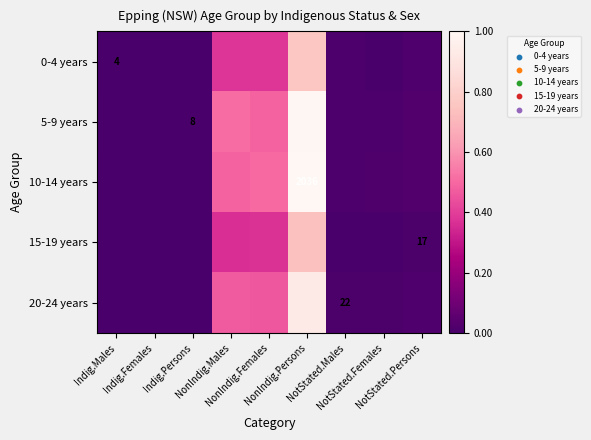

Between Indig.Males and NonIndig.Males, which is larger?

NonIndig.Males